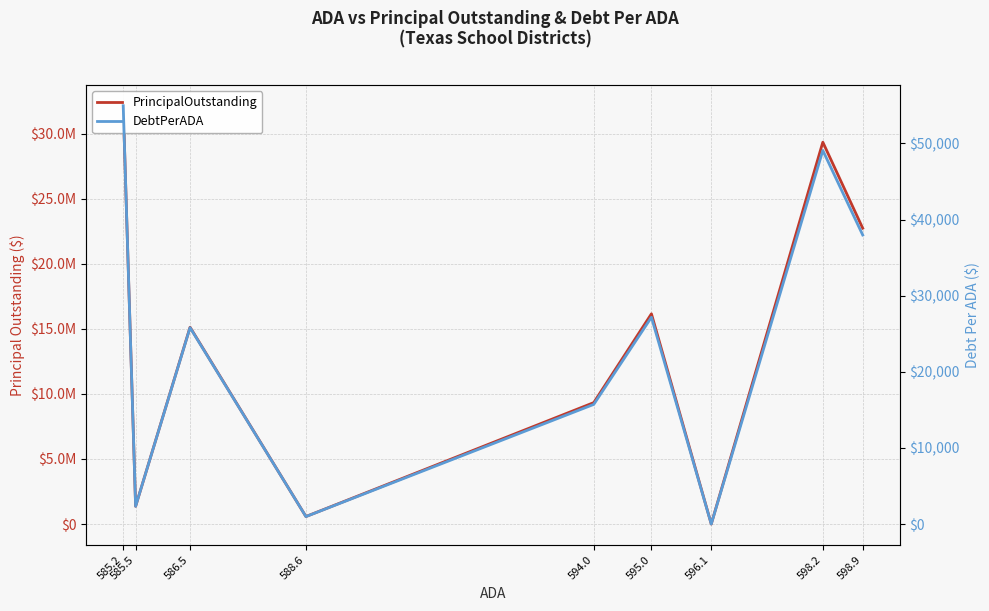

How many distinct data groups are displayed?

2